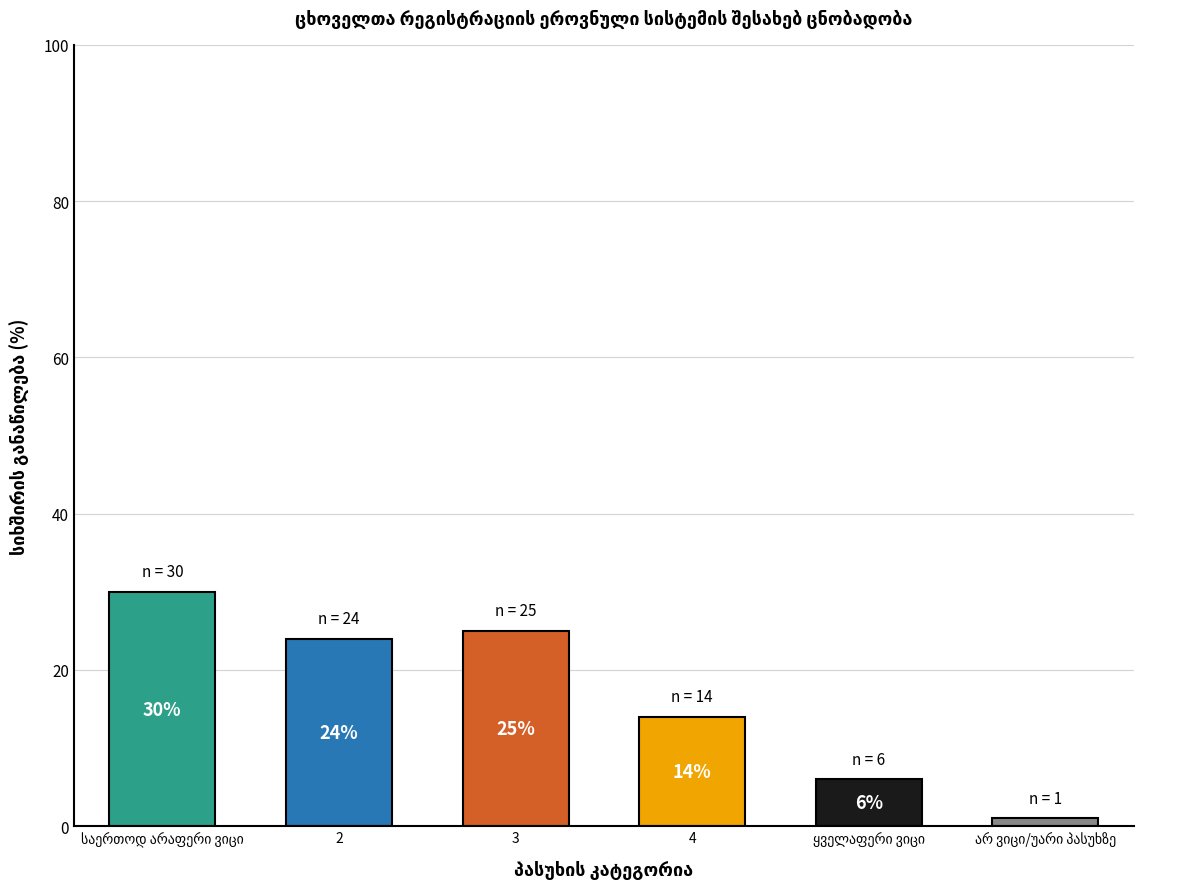

List the labels in order of value, smallest first.

არ ვიცი/უარი პასუხზე, ყველაფერი ვიცი, 4, 2, 3, საერთოდ არაფერი ვიცი